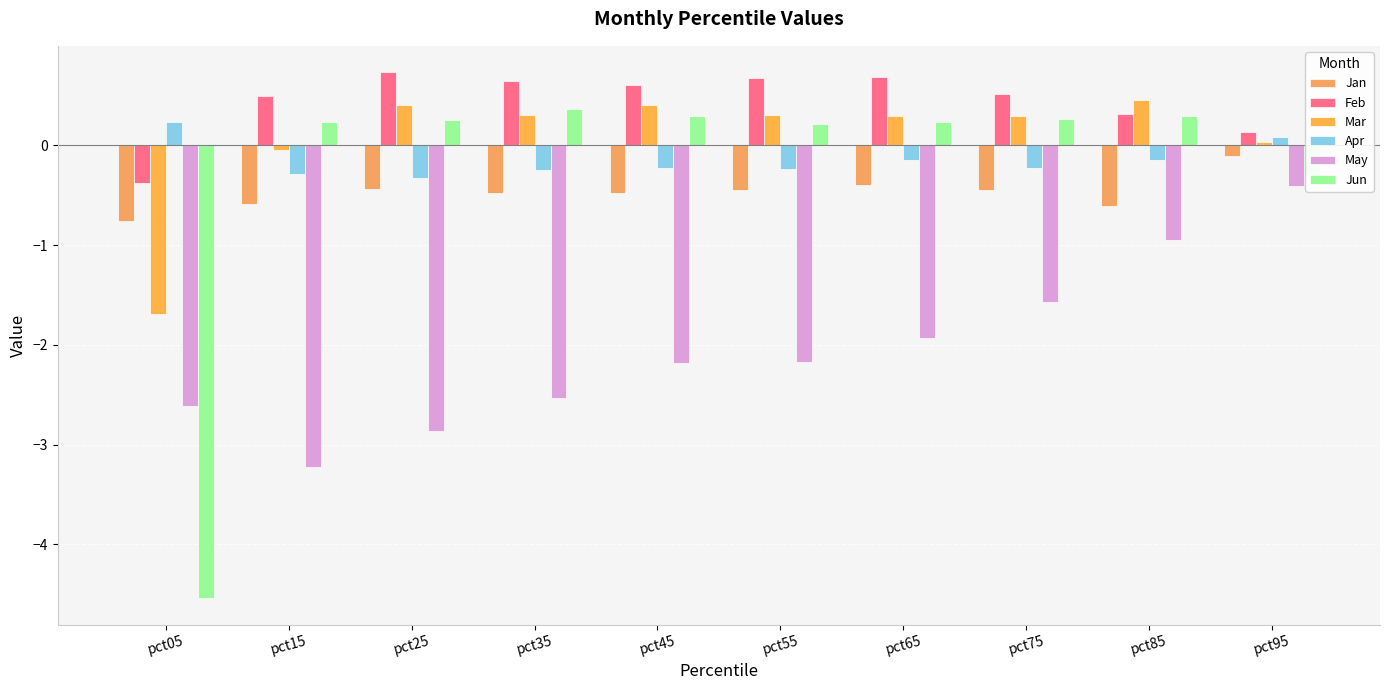

Between pct25 and pct55, which is larger?

pct25